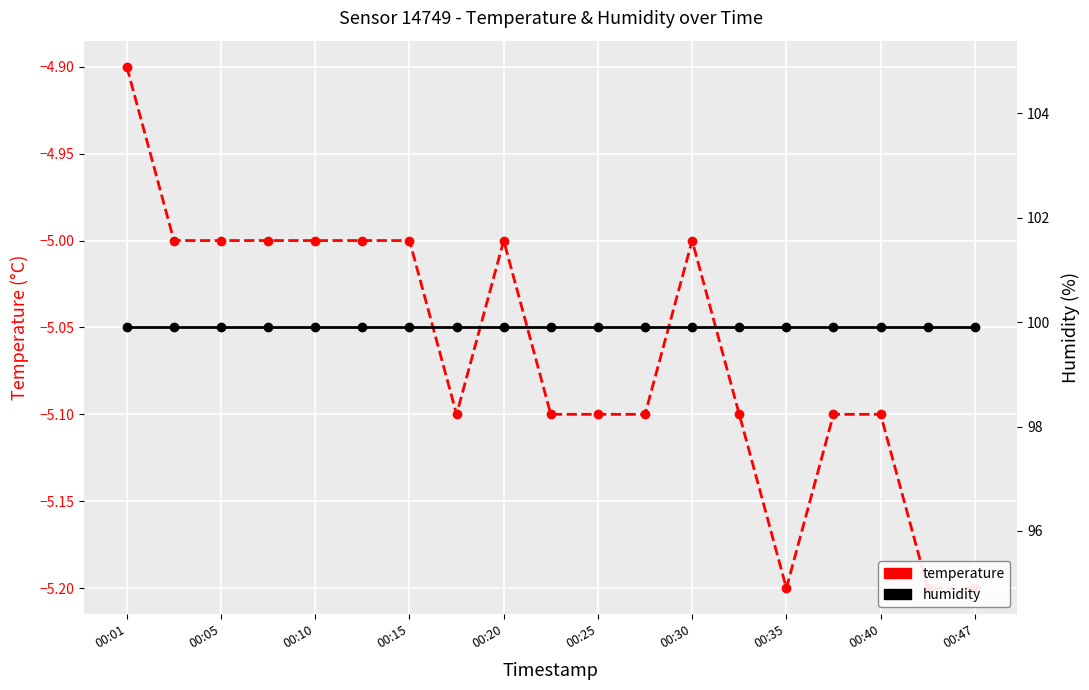

The value of temperature at 00:40 is -5.1. True or false?

True